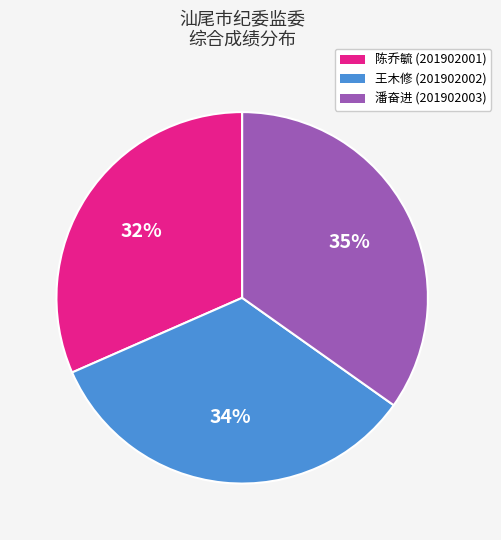

Count the number of slices in the pie.

3